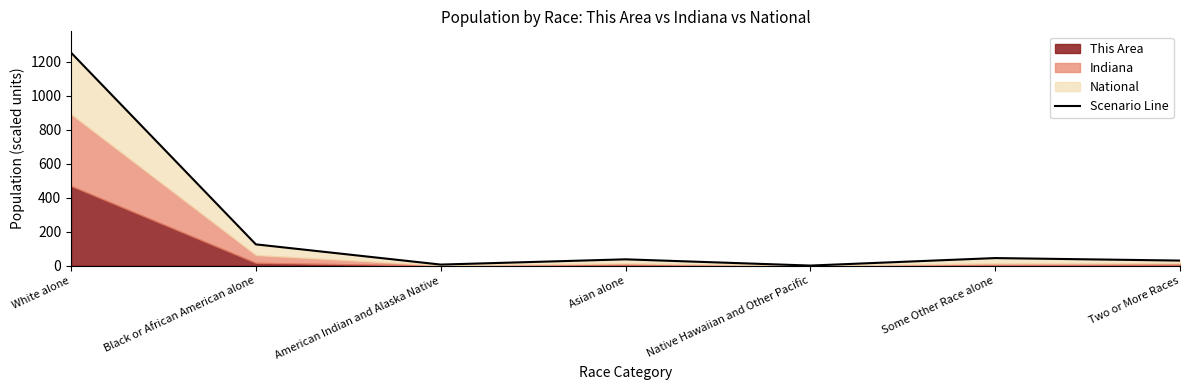

The chart shows a value of 350.9 at White alone. True or false?

False